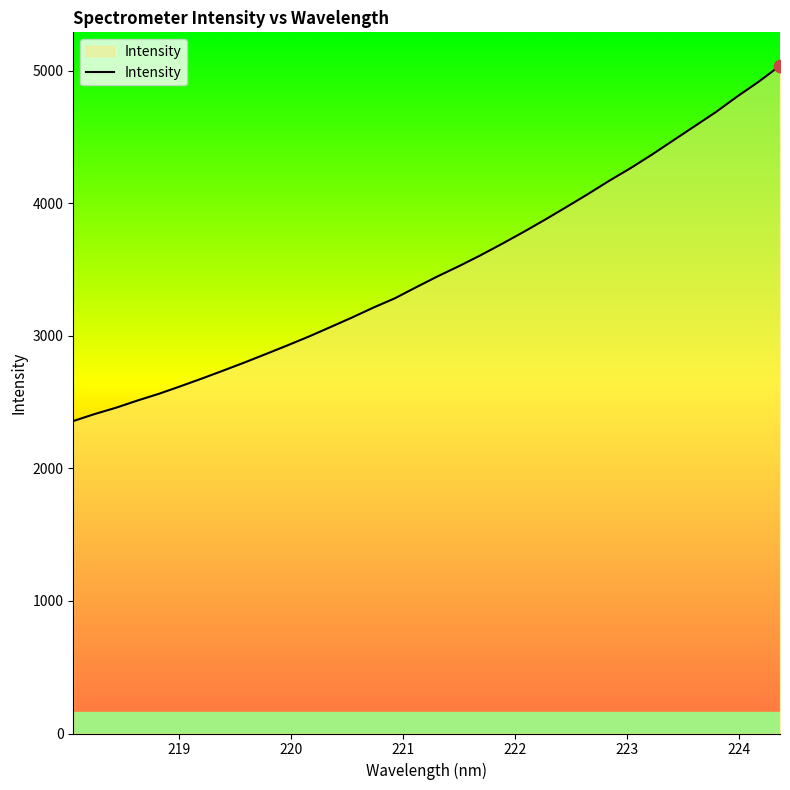

What is the difference between the maximum and minimum values?

2680.1